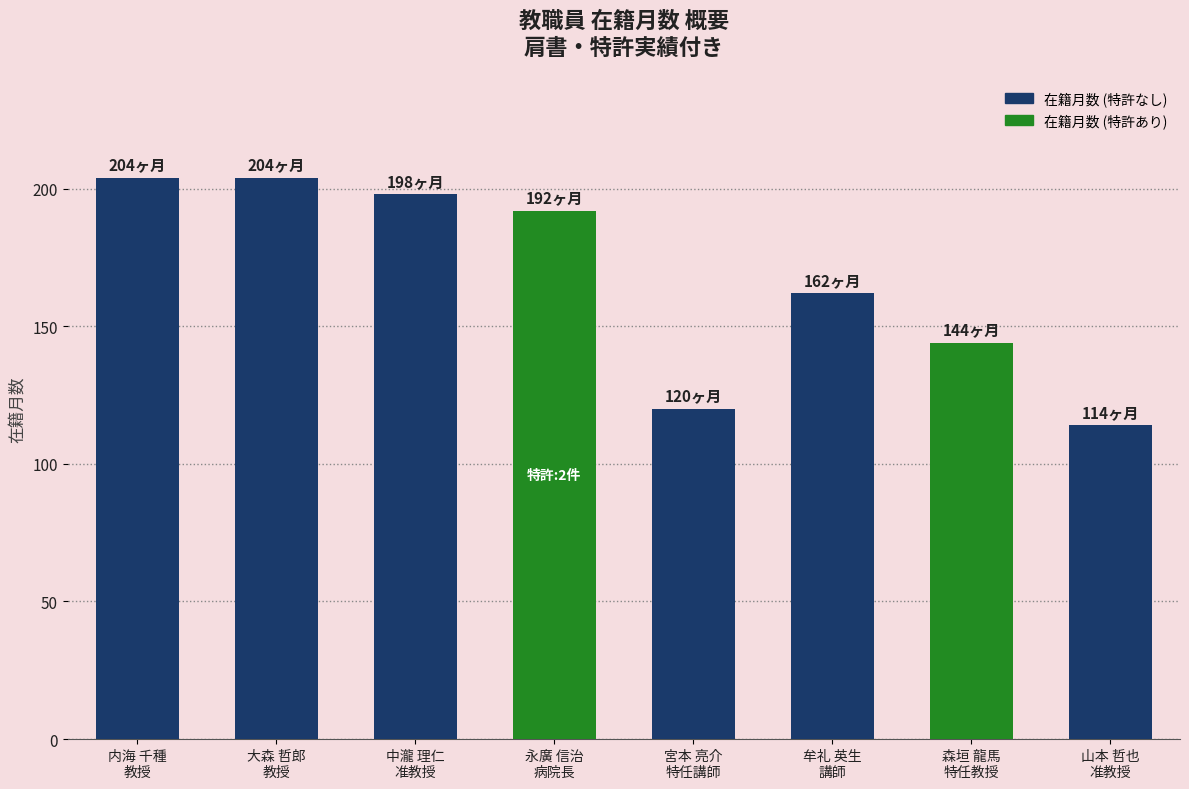

At which label is the value closest to 159?

牟礼 英生
講師